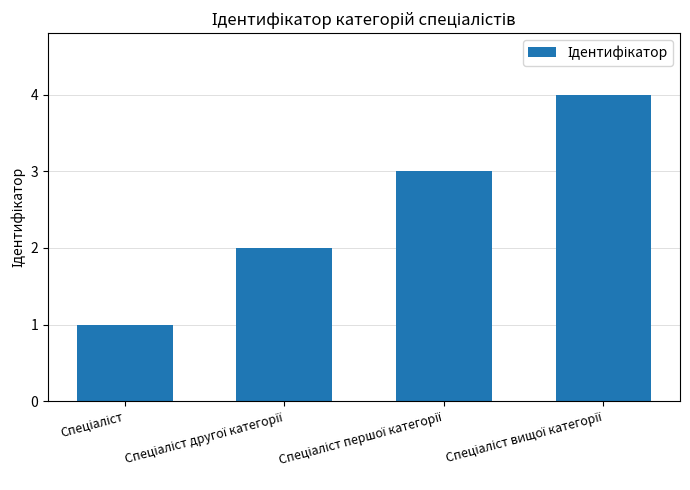

What is the greatest value displayed?

4